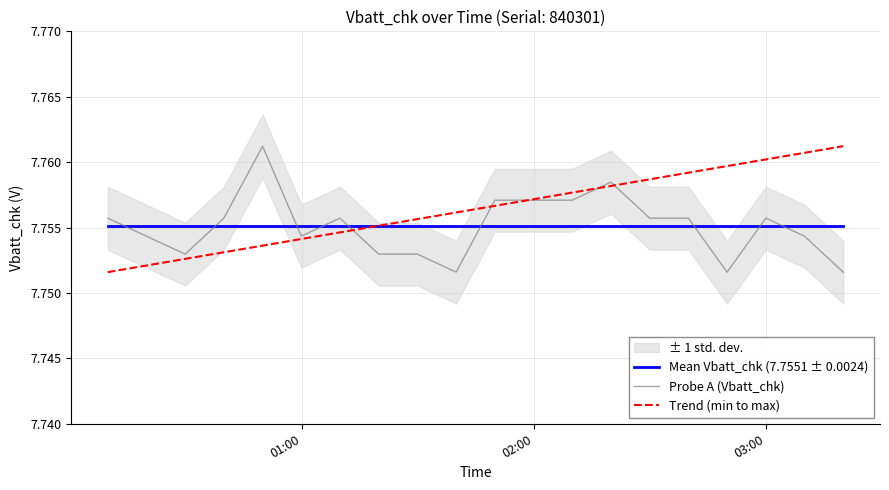

How many points are lower than both their immediate neighbors (excluding endpoints)?

4